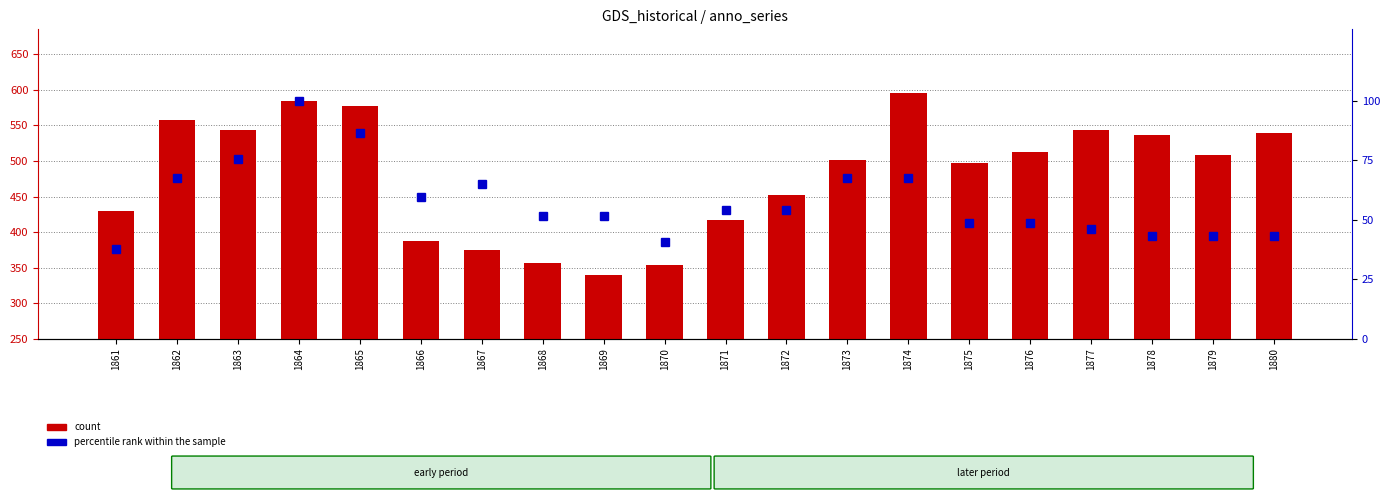

What is the sum of all count values?

9609.0